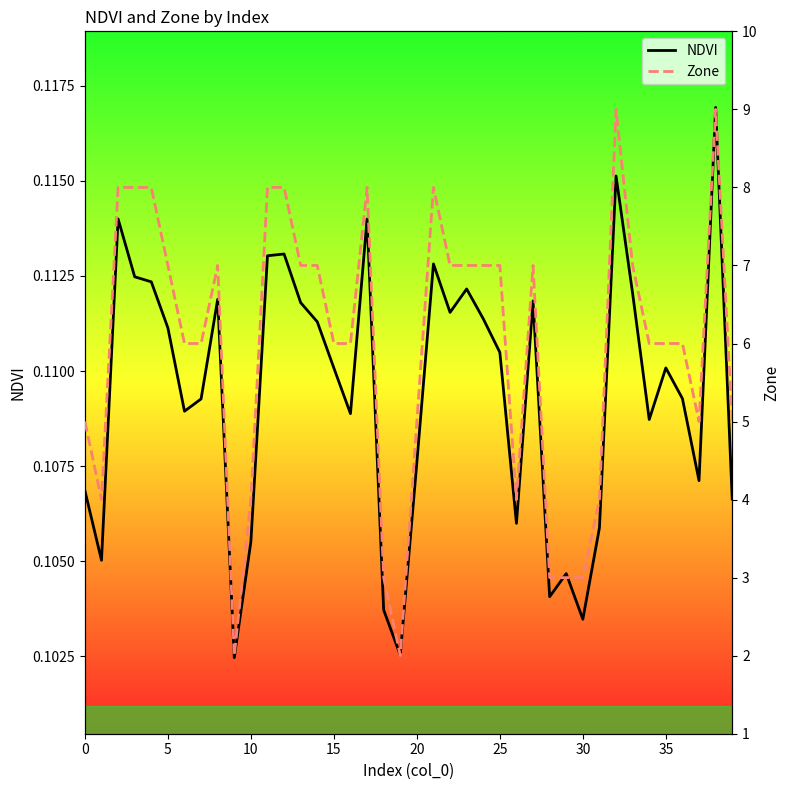

What is the total value across all series at 16?

6.1